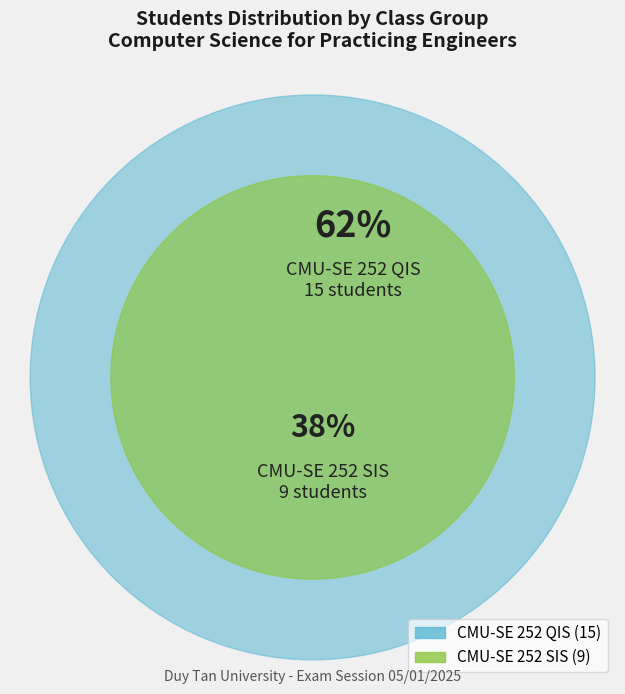

What is the majority slice?

CMU-SE 252 QIS